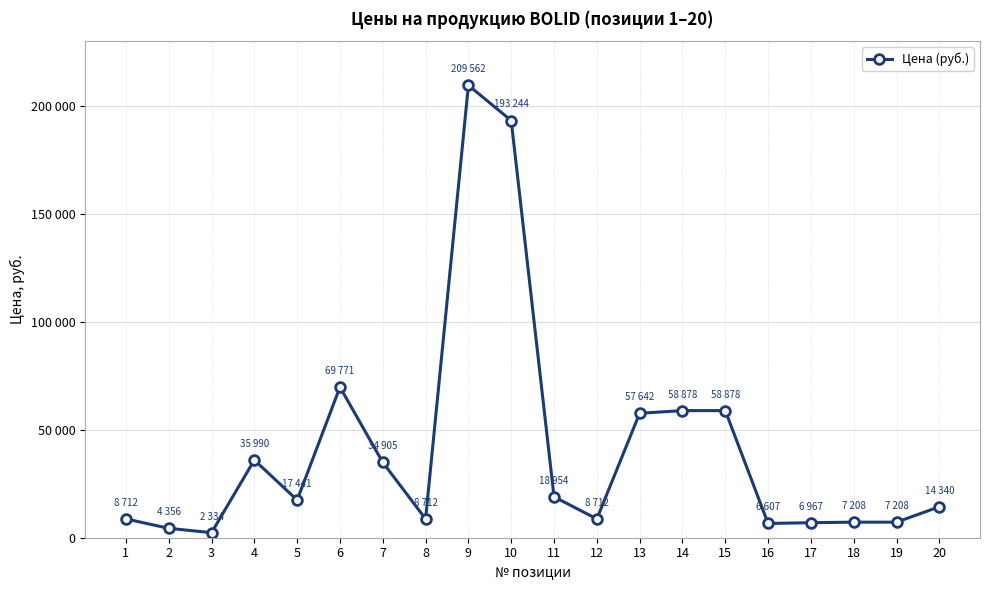

List the labels in order of value, smallest first.

3, 2, 16, 17, 18, 19, 1, 8, 12, 20, 5, 11, 7, 4, 13, 14, 15, 6, 10, 9